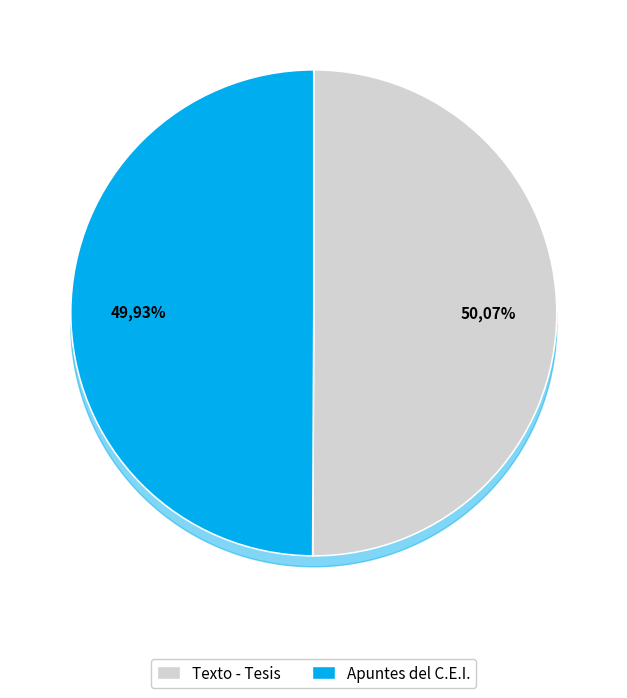

Rank the categories by value from highest to lowest.

Texto - Tesis, Apuntes del C.E.I.